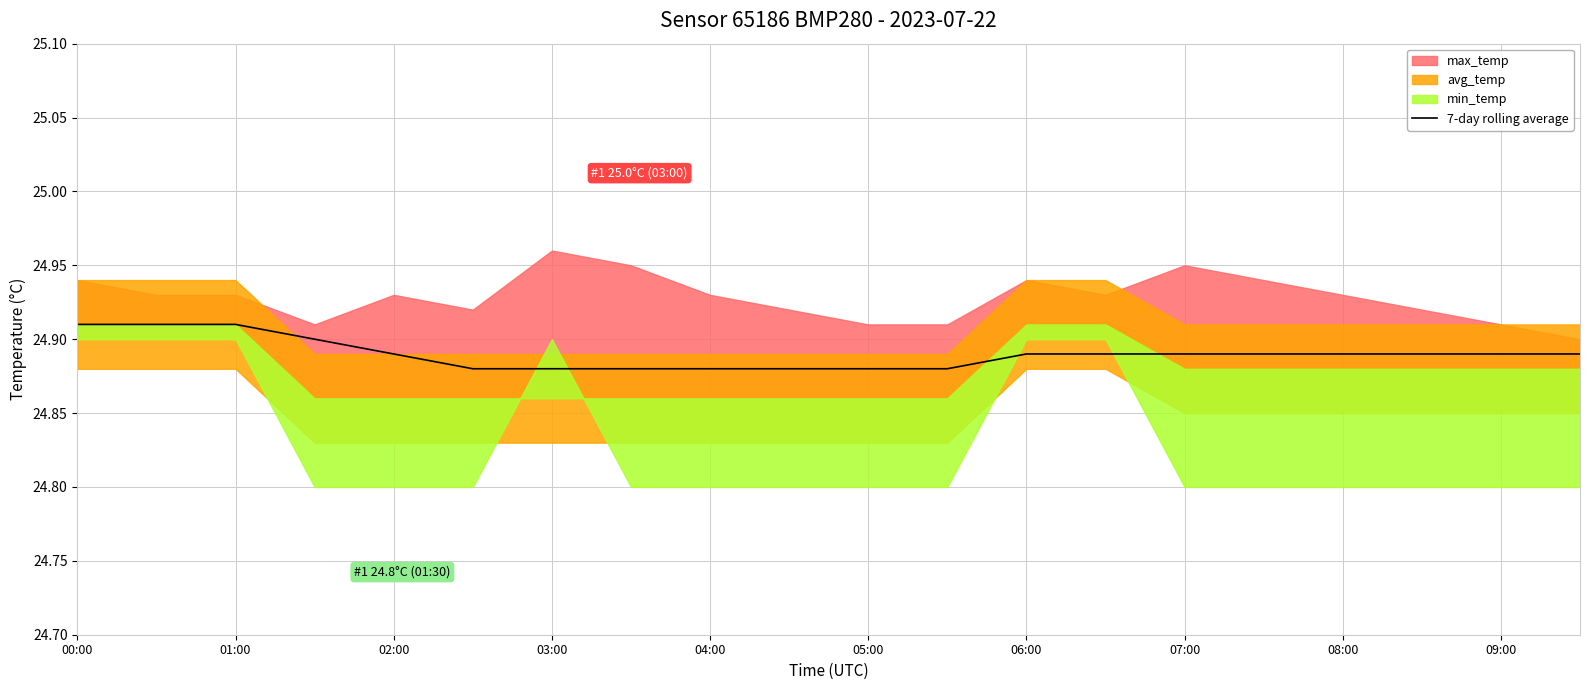

What is the value of the 14th point from the left?

24.9